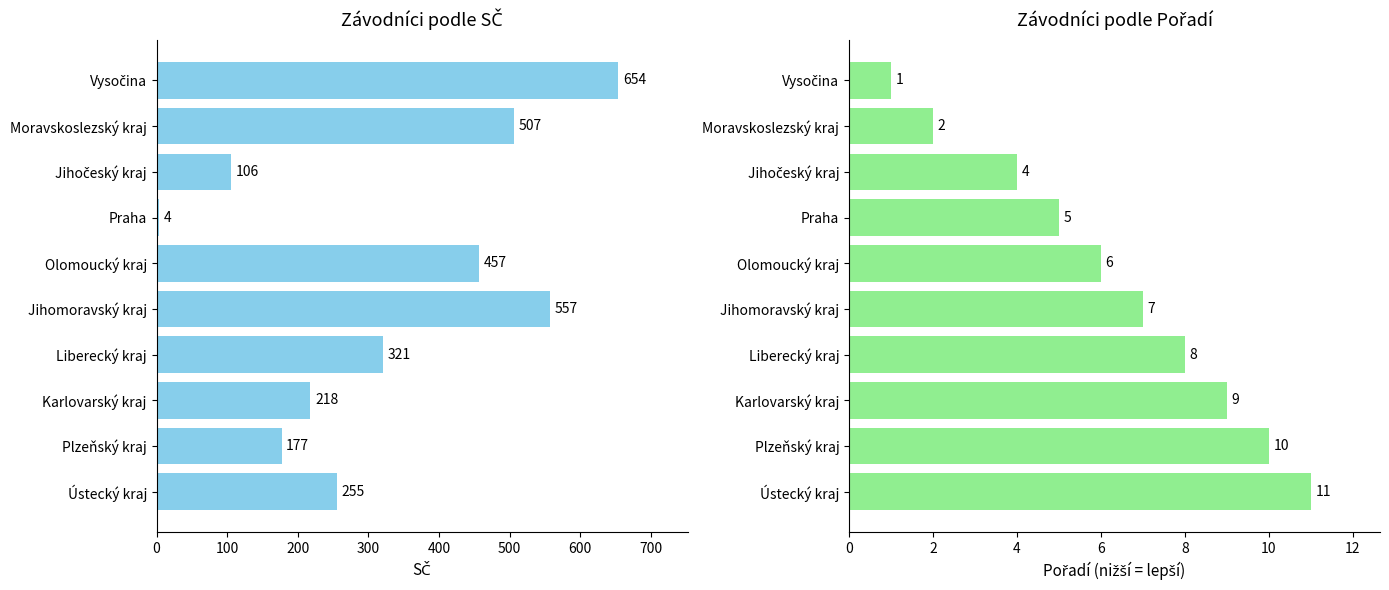

At how many categories does at least one series exceed 455?

4